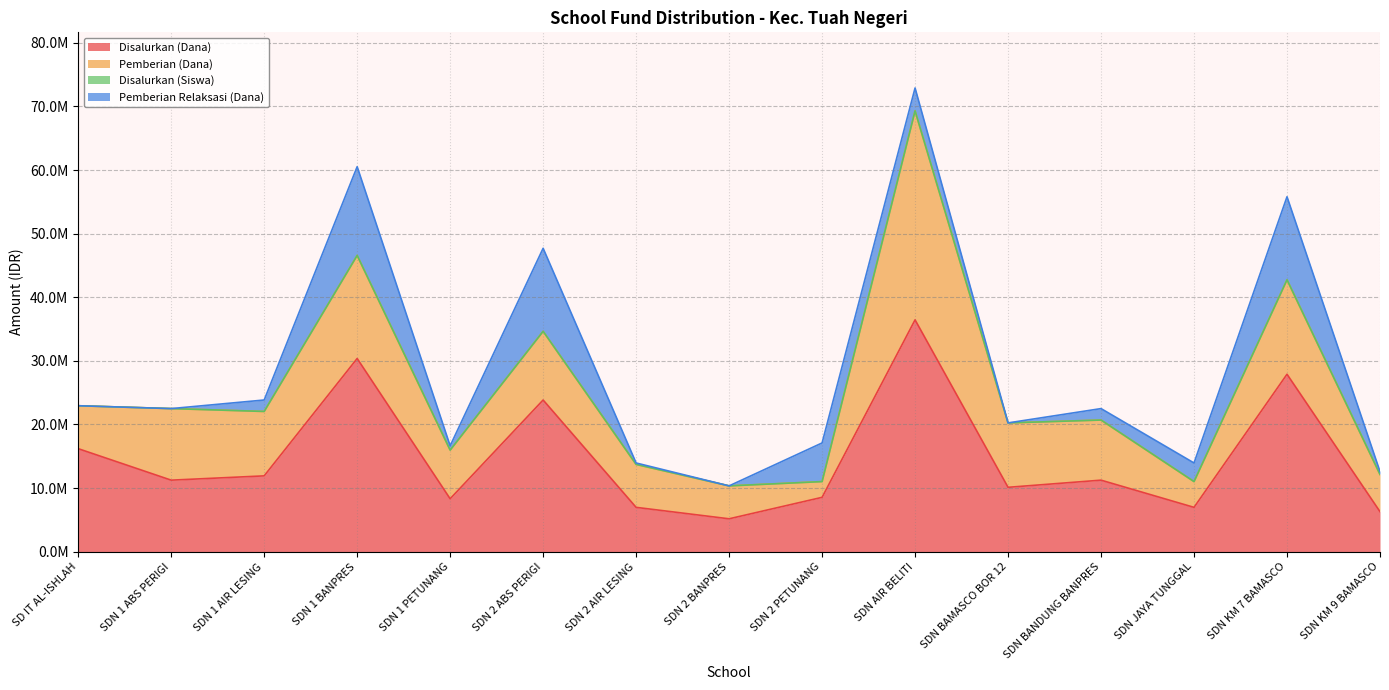

Where is the first local minimum for Disalurkan (Siswa)?

SDN 1 ABS PERIGI